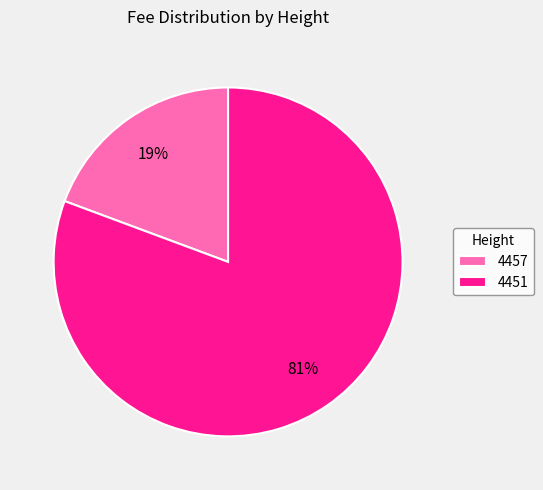

The 4451 slice represents 81% of the pie. True or false?

True